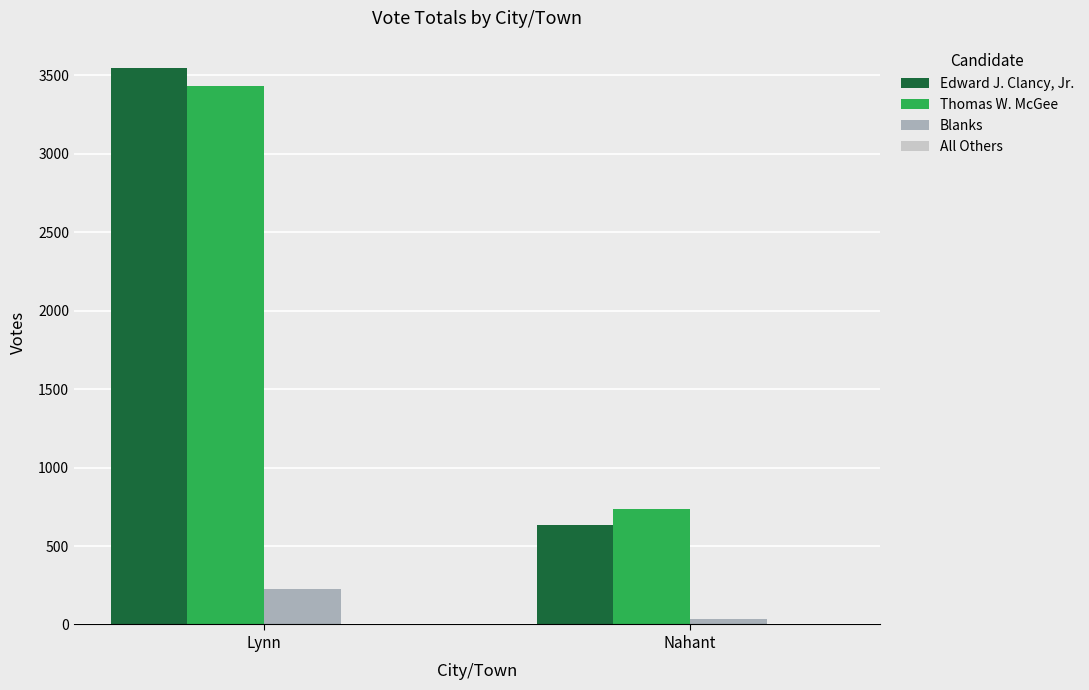

Is the value of Blanks at Lynn greater than the value of Edward J. Clancy, Jr. at Nahant?

No